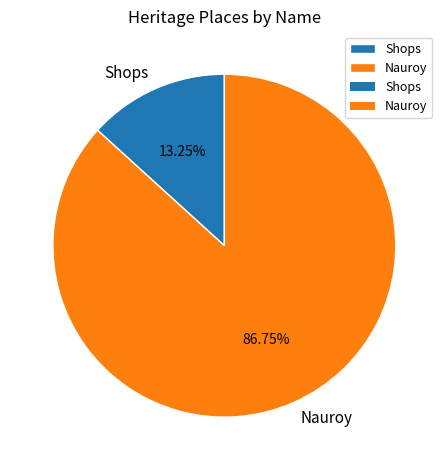

To the nearest percent, what is the combined percentage of Shops and Nauroy?

100%